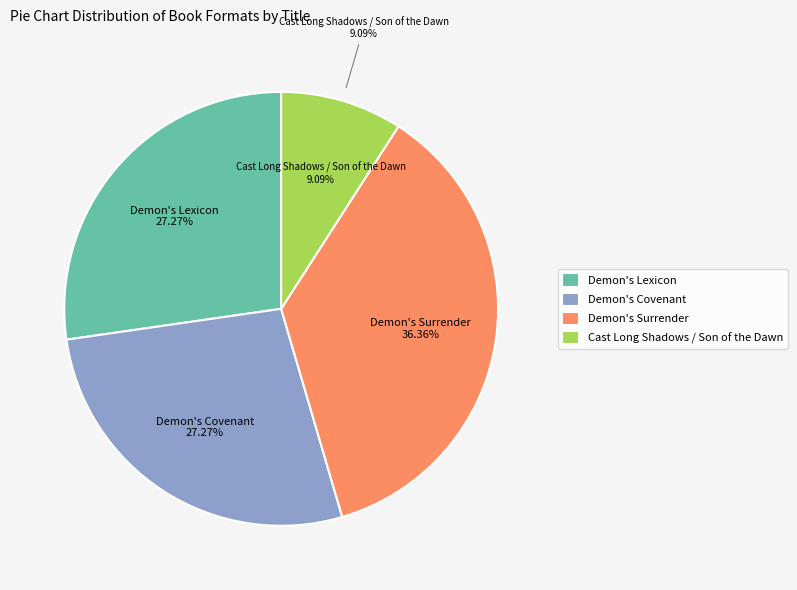

How many slices are in this pie chart?

4